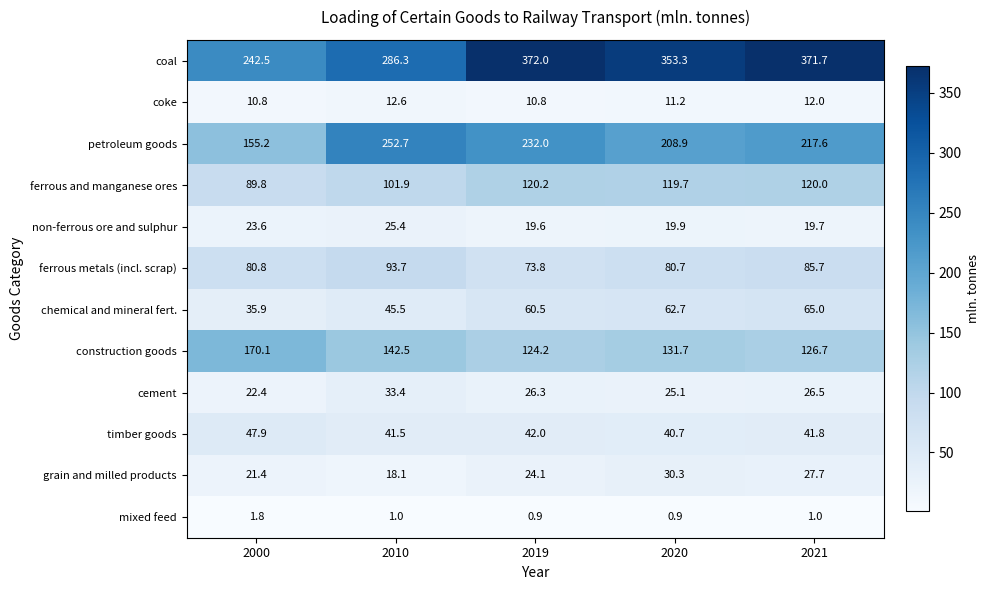

What is the maximum value shown in the chart?

372.0